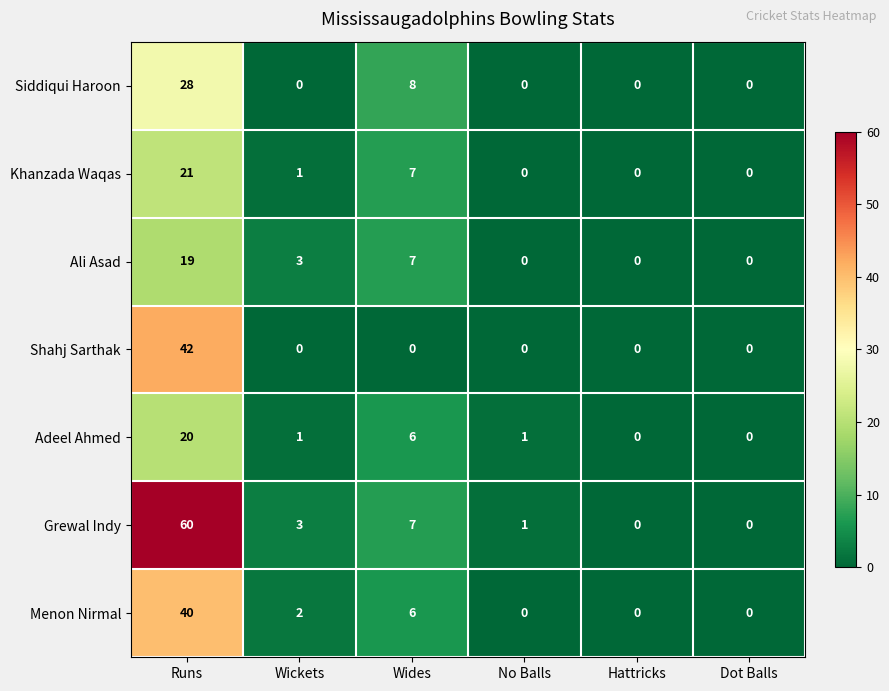

Rank the series at Runs from lowest to highest value.

Ali Asad, Adeel Ahmed, Khanzada Waqas, Siddiqui Haroon, Menon Nirmal, Shahj Sarthak, Grewal Indy